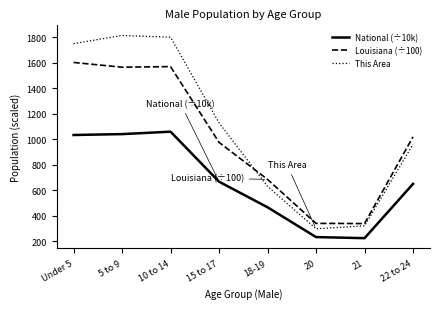

What position from the left is 21?

7